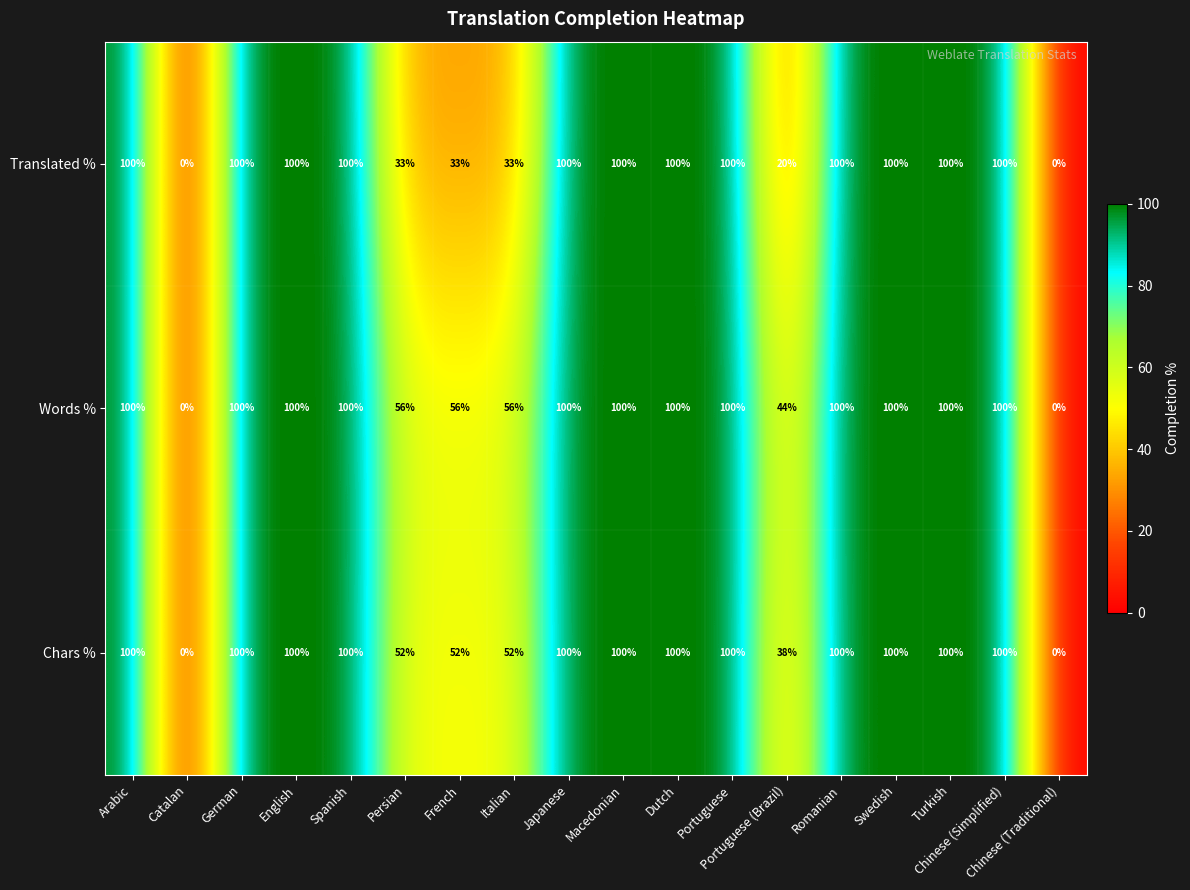

Which series has the largest total across all categories?

Words %